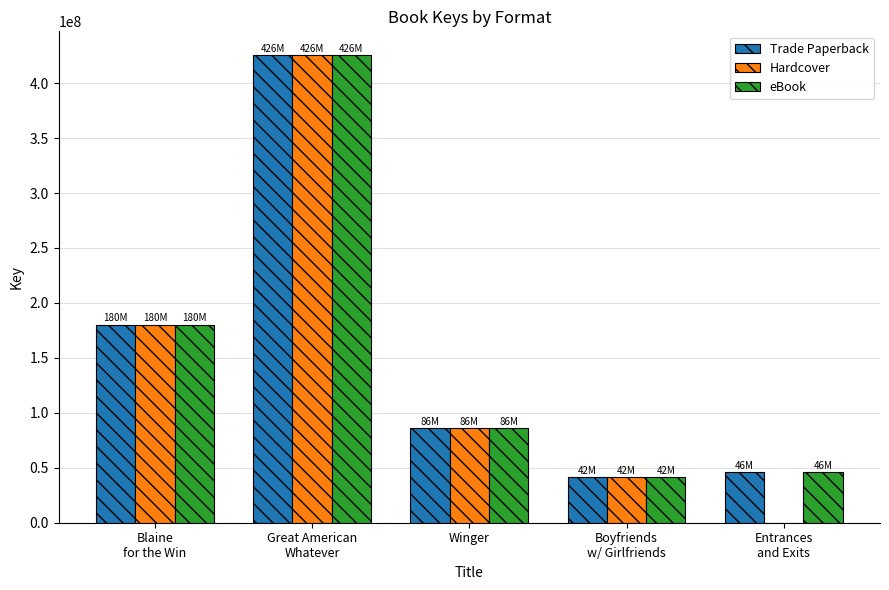

What is the approximate value of eBook at Winger?

85999349